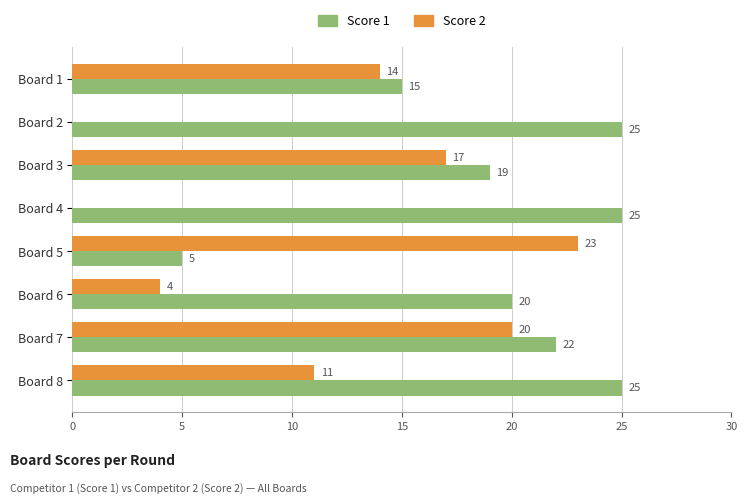

The value of Score 1 at Board 2 is 25. True or false?

True